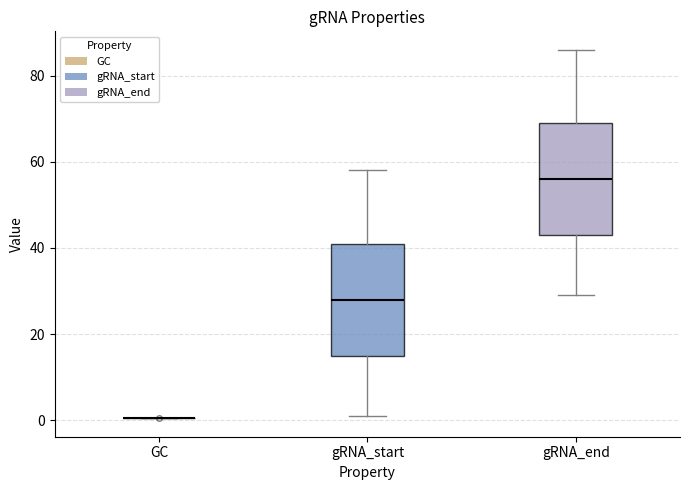

Reading left to right, read every box against the y-axis: the position of its median line, the range the box covers, and the ends of its whiskers. The values are not printed on the chart, so give them approximately, as read against the axis.

GC: box collapsed to a line at 0, whiskers 0 to 0
gRNA_start: median 28, box 16 to 42, whiskers 2 to 58
gRNA_end: median 56, box 44 to 70, whiskers 30 to 86